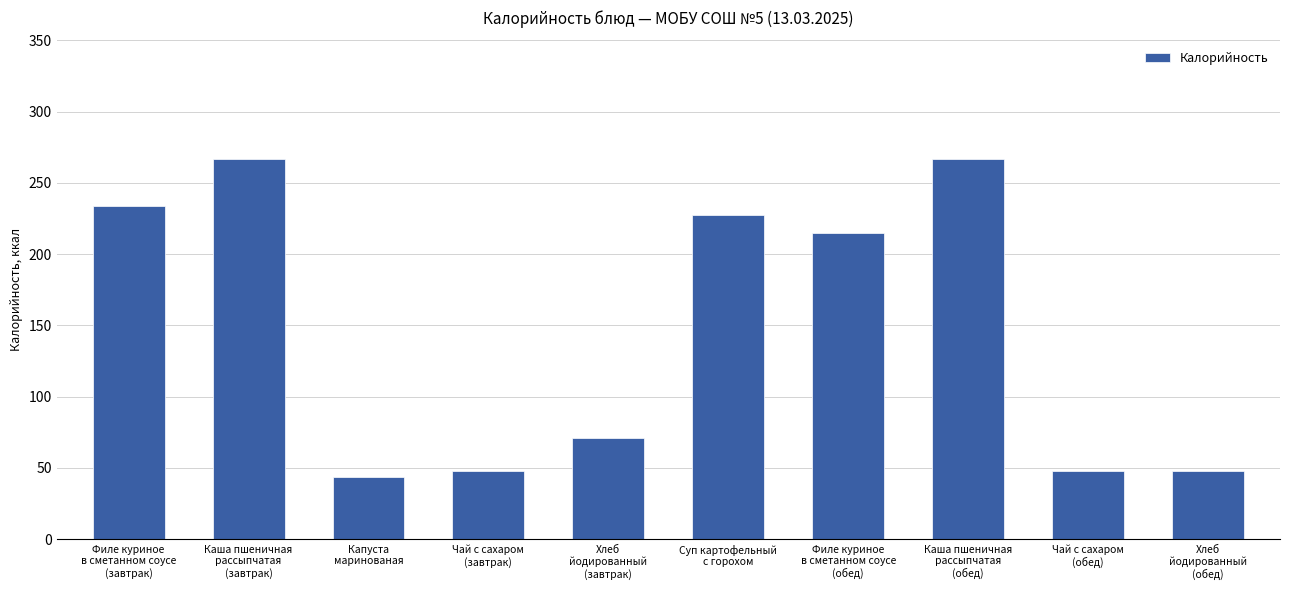

What position from the left is Филе куриное
в сметанном соусе
(обед)?

7